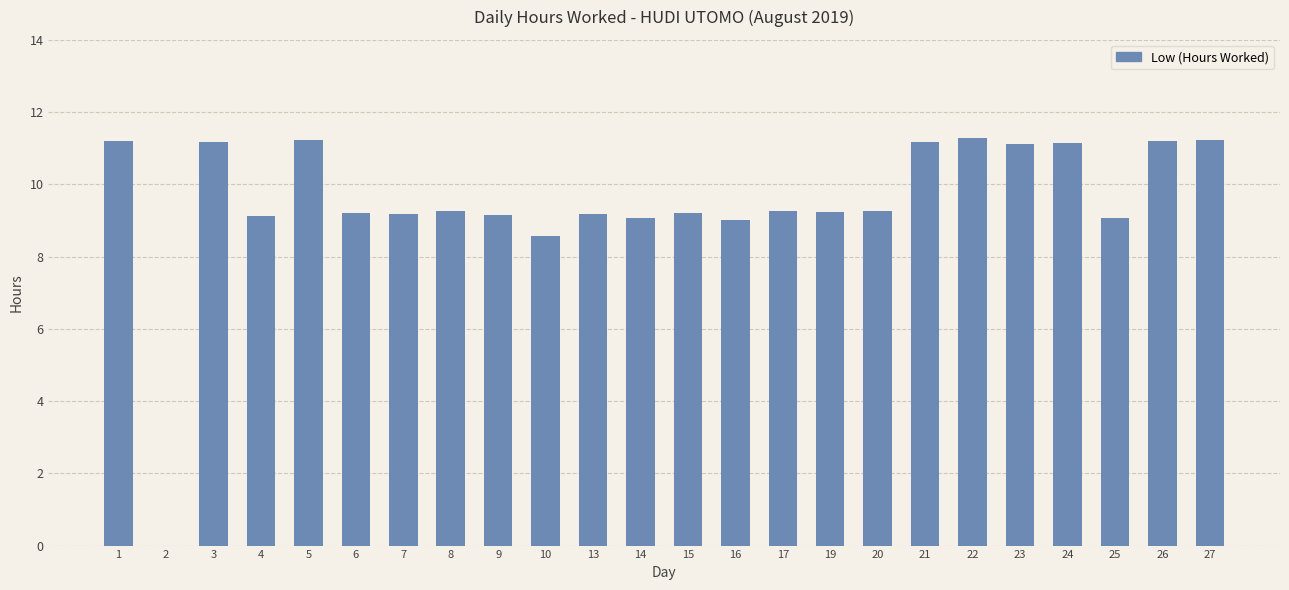

What is the greatest value displayed?

11.3